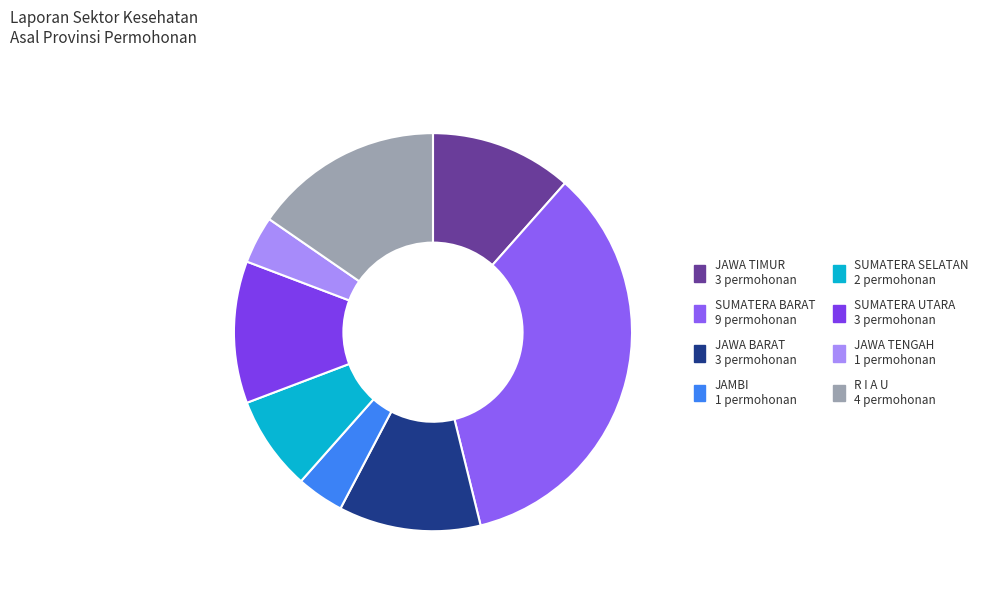

Count the number of slices in the pie.

8